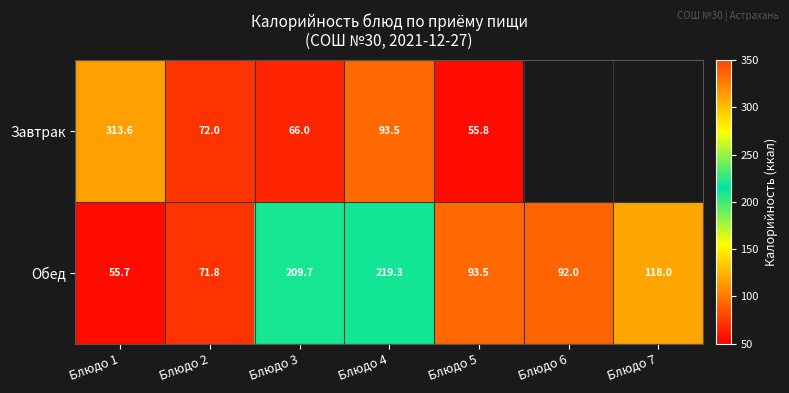

At which label does Обед first exceed 93?

Блюдо 3